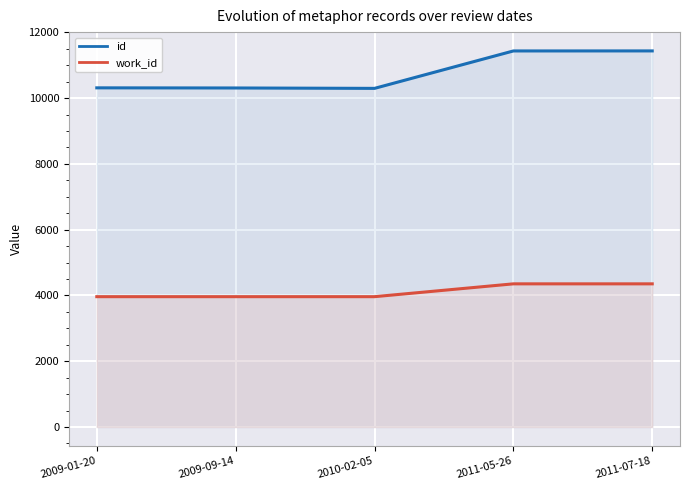

Which has a higher value, 2009-09-14 or 2011-05-26?

2011-05-26